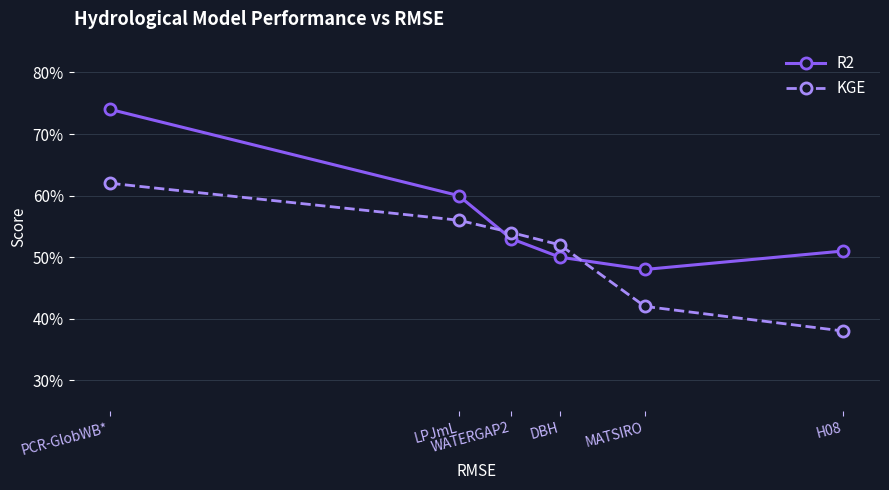

What is the maximum value for R2?

0.7